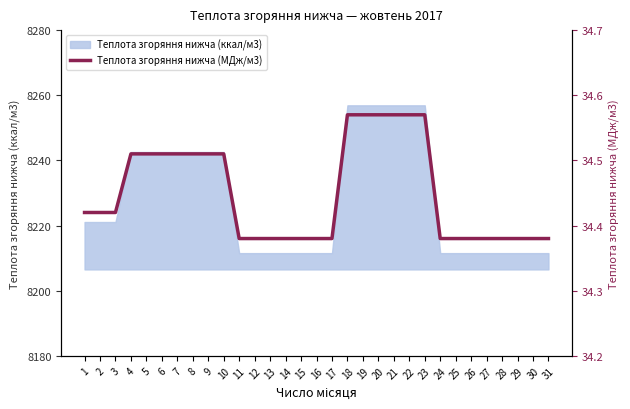

True or false: the data shows 12.2 at 30.

False